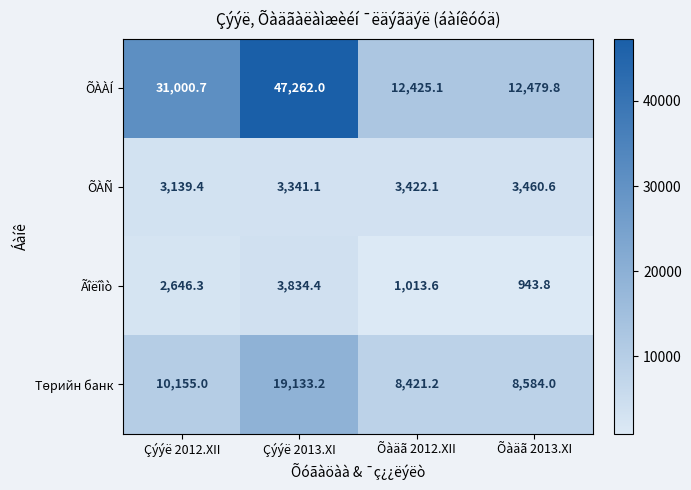

What is the spread (max minus min) of values at Õàäã 2012.XII?

11411.5